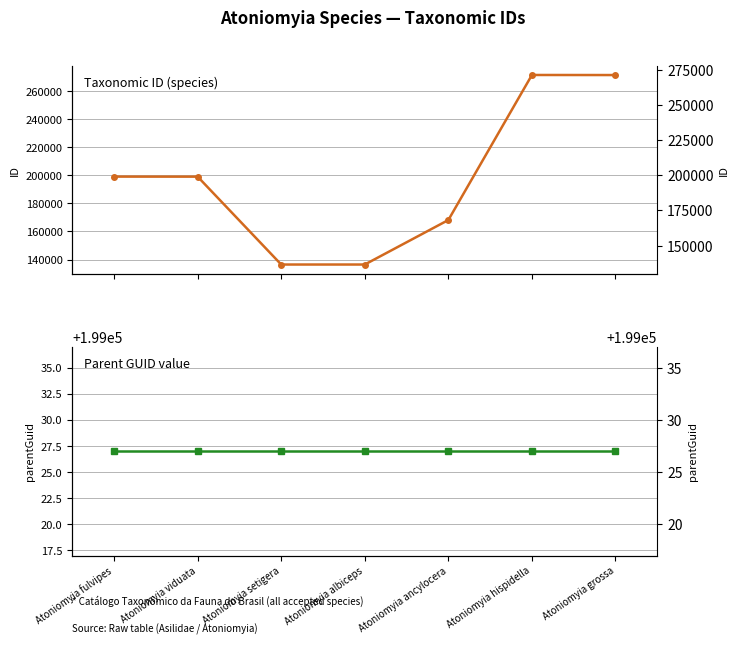

Between which two adjacent categories do ID taxonômico and parentGuid first intersect?

Atoniomyia viduata and Atoniomyia setigera